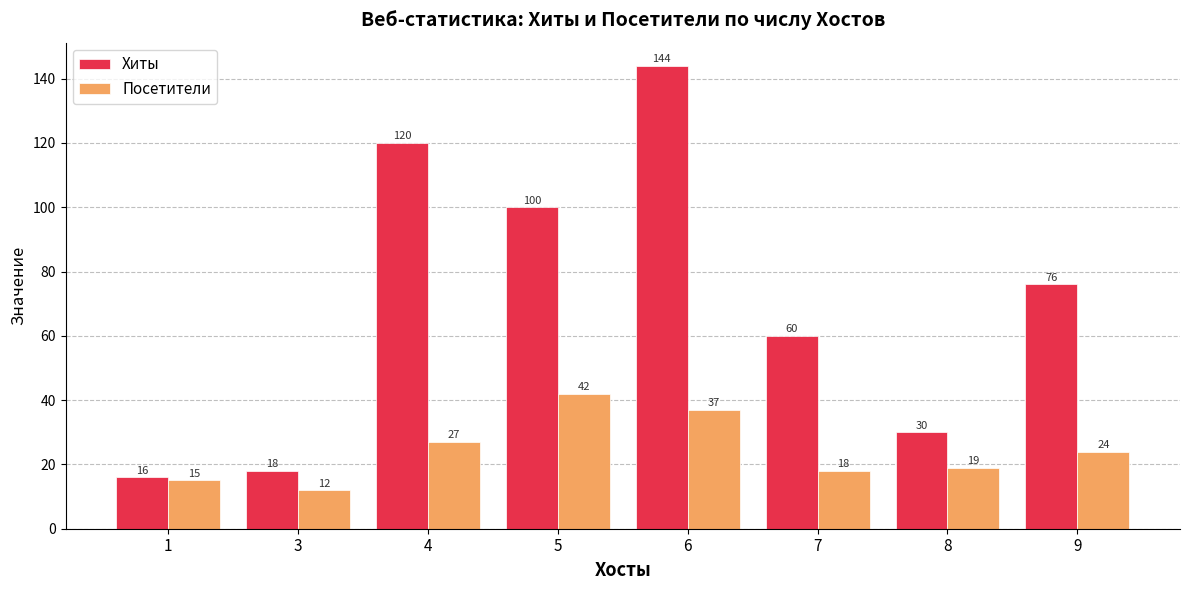

At which label is Хиты closest to 80?

9